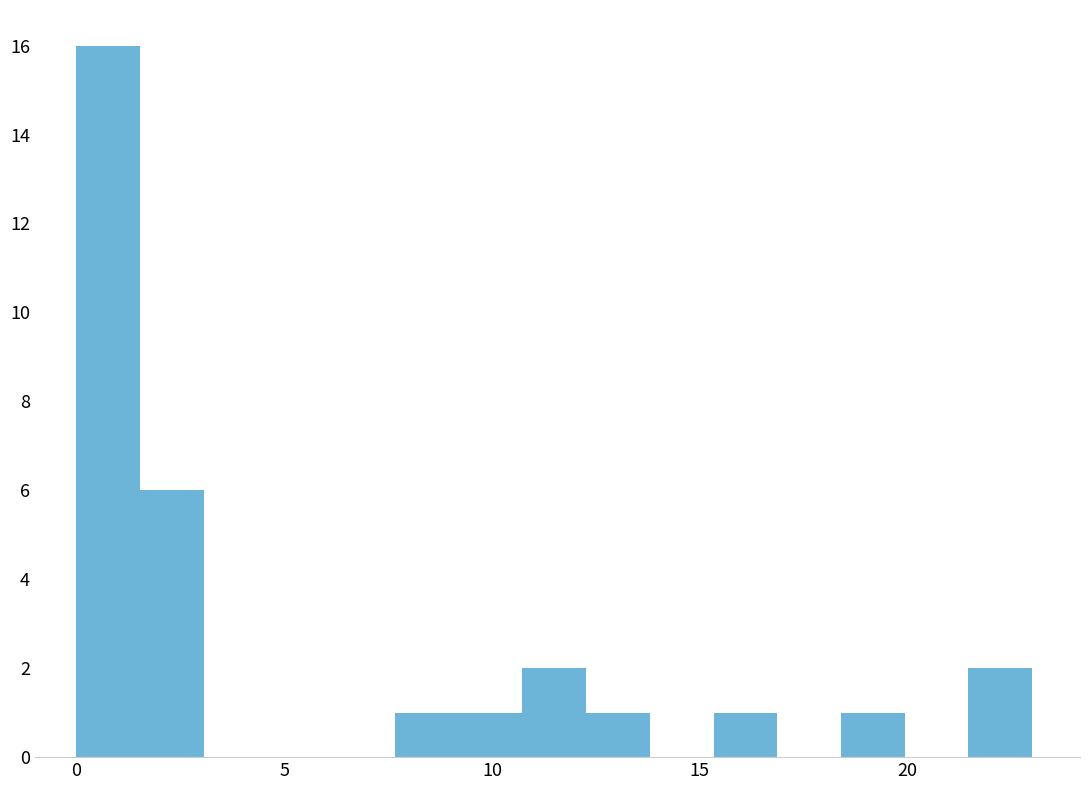

Read against the x-axis, roughly where is the centre of the tallest bar?

1.0